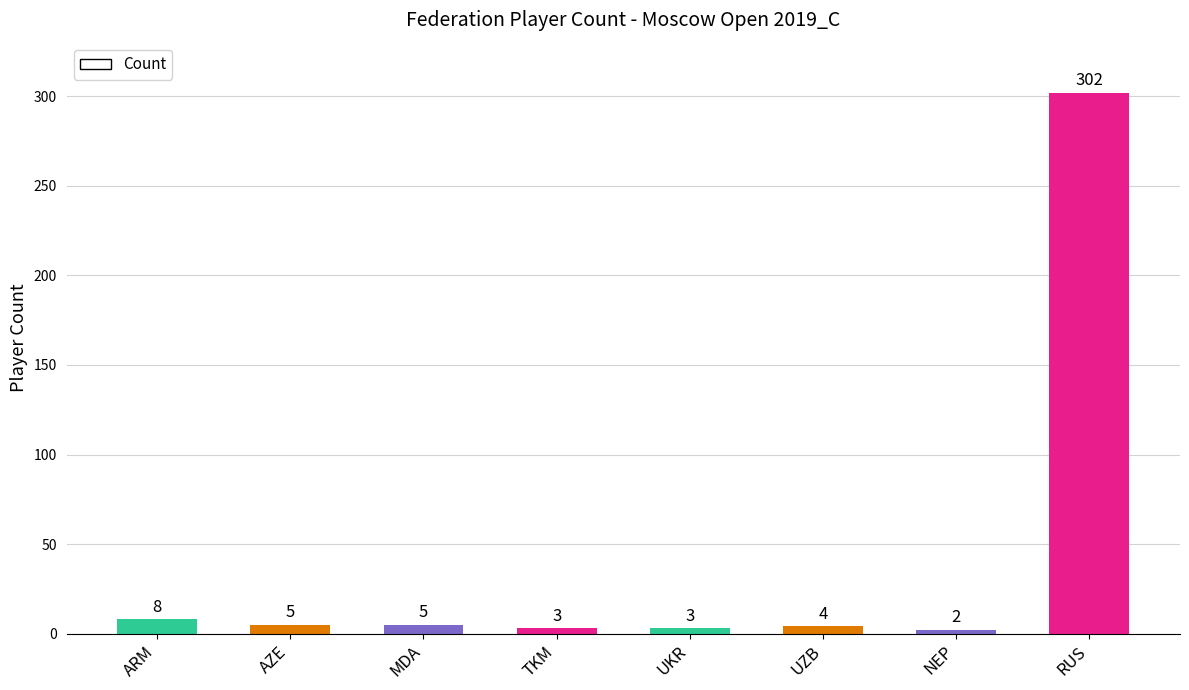

What is the ratio of the value at RUS to the value at NEP?

151.0